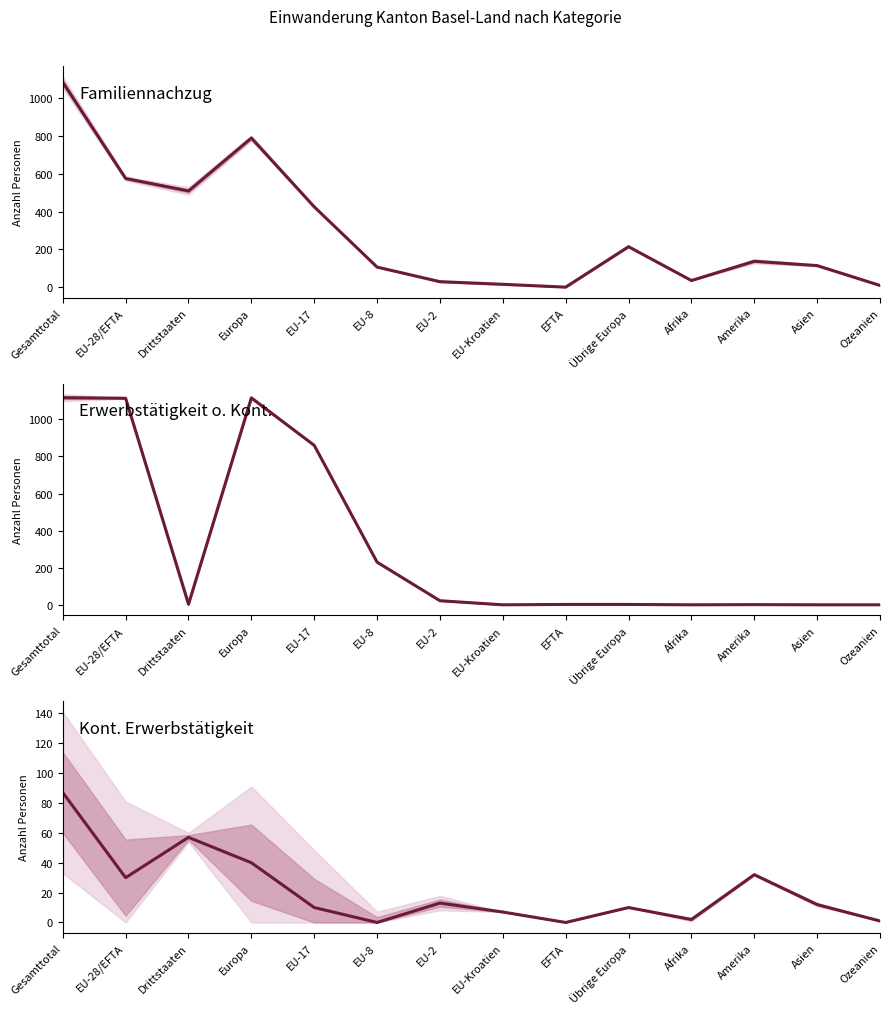

Which series changed the most between EU-17 and Ozeanien?

Erwerbstätigkeit o. Kont. (col_3)